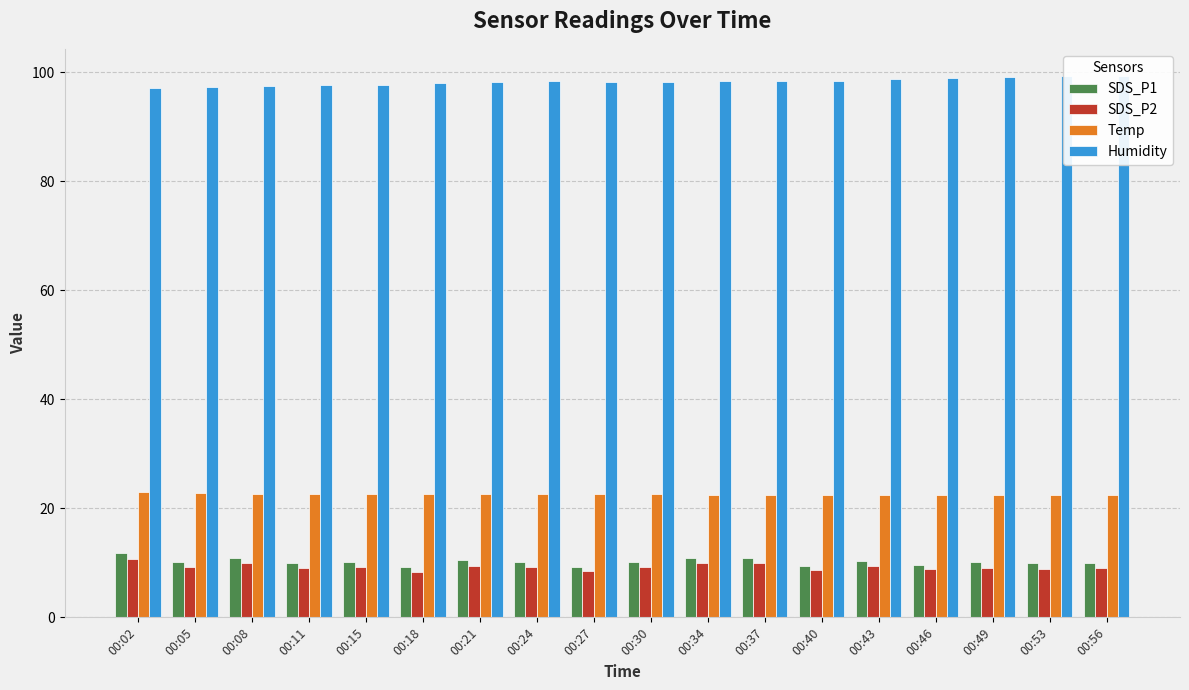

What is the value of the Temp bar at the 18th from the left?

22.4